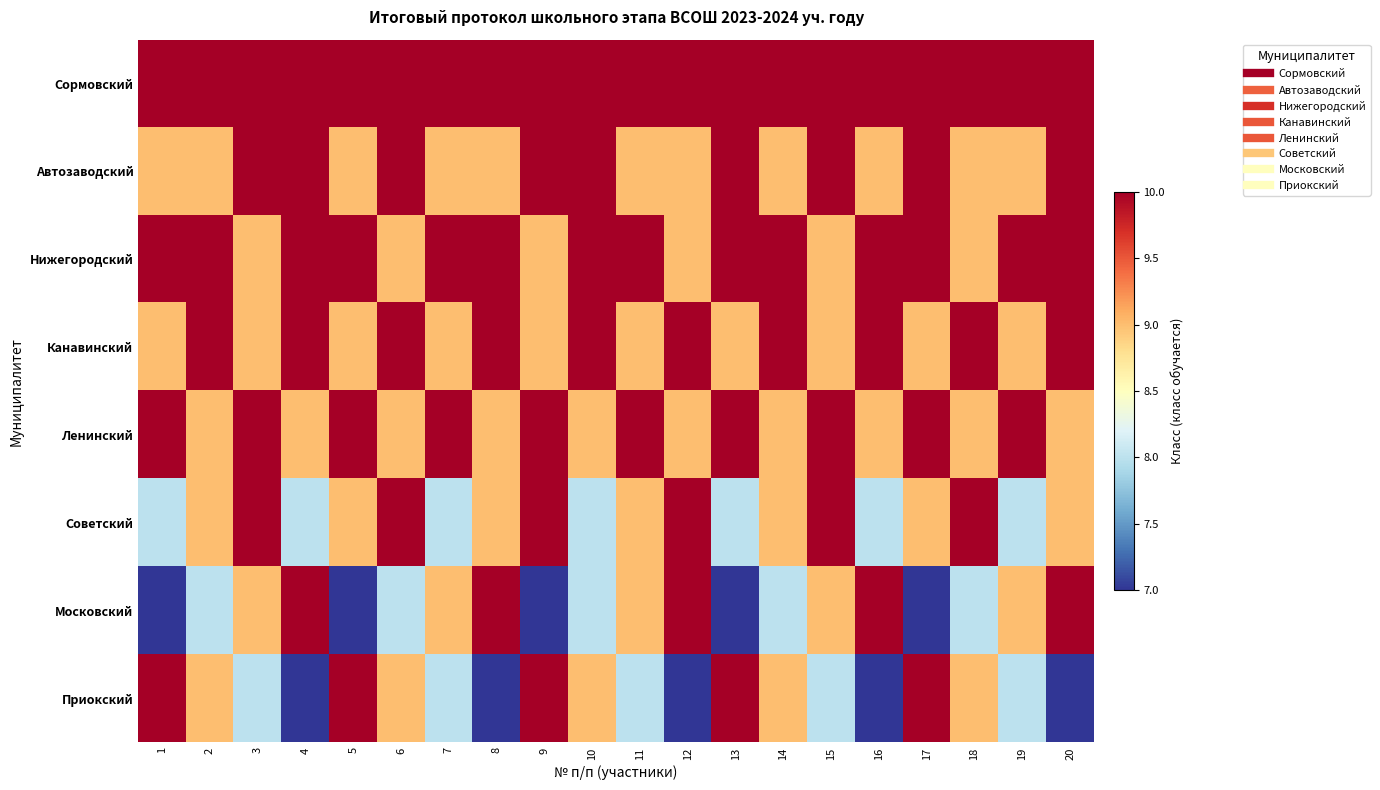

At which category is the sum across all series the highest?

3